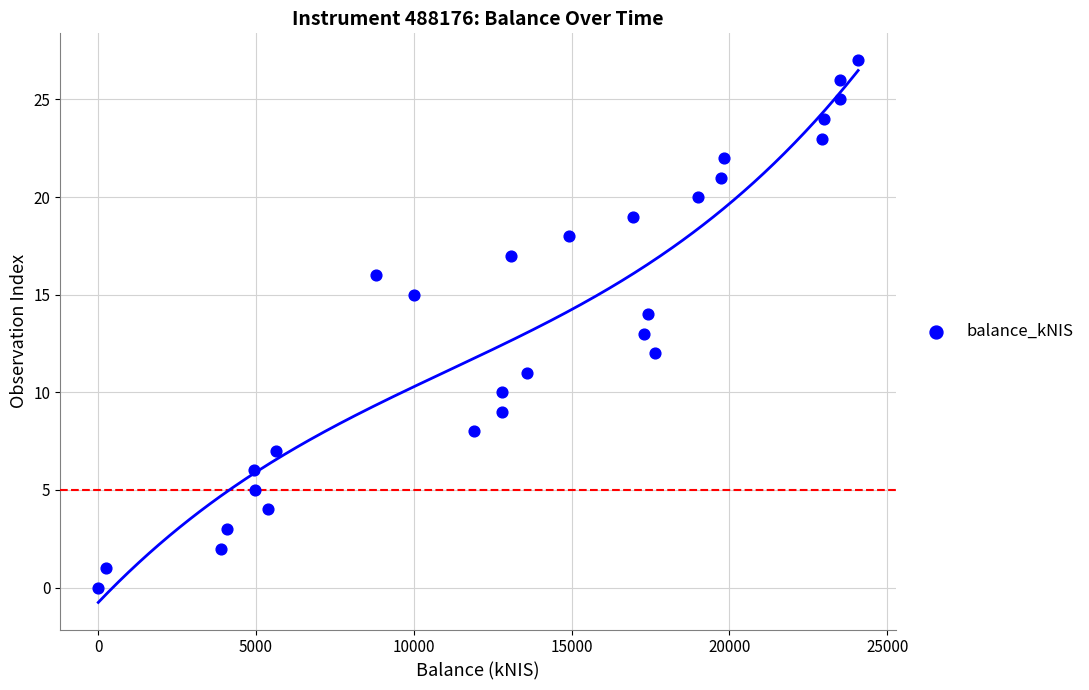

What is the range of Y values (max minus min)?

27